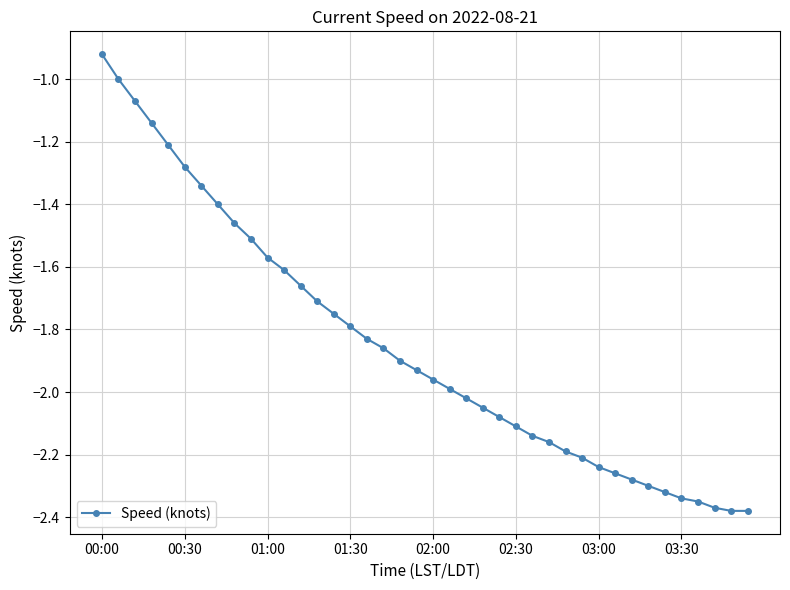

What is the difference between the second highest and minimum values?

1.4